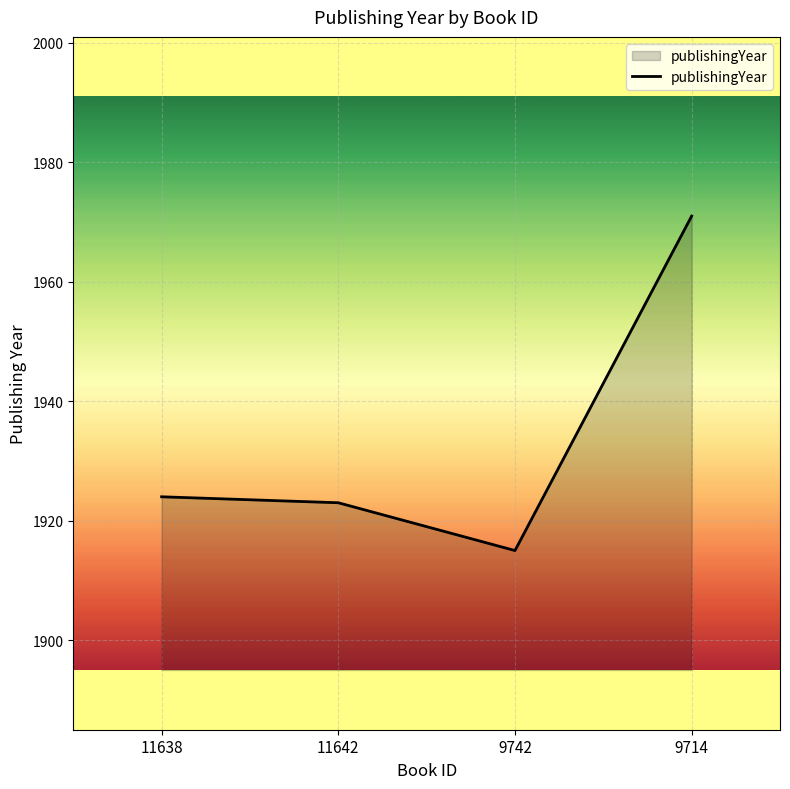

What is the change in value from 9742 to 9714?

+56